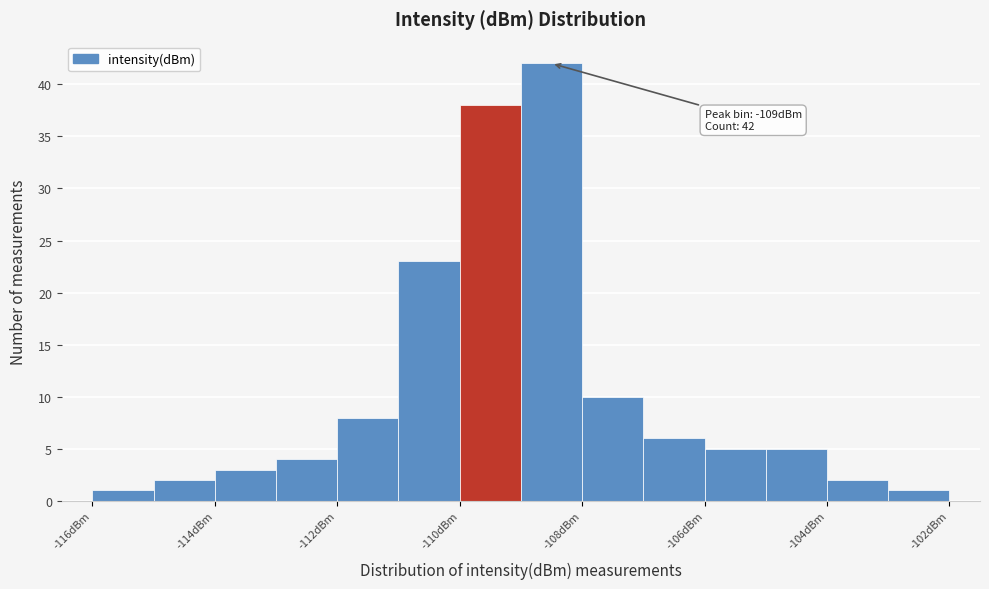

Over which range of the x-axis is the bar tallest?

-109 to -108